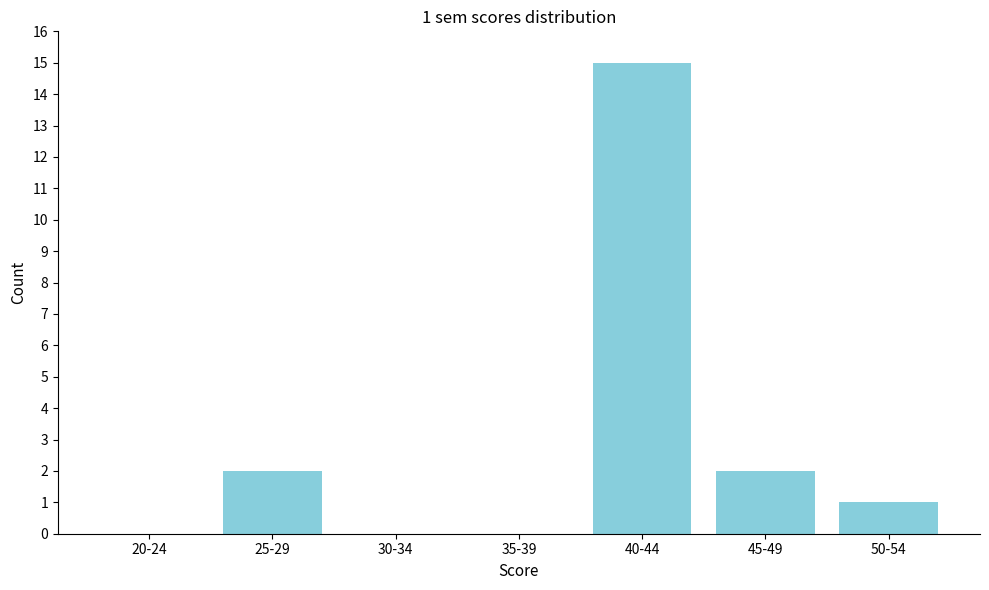

Reading left to right, transcribe all the data shown in this chart.

20-24=0	25-29=2	30-34=0	35-39=0	40-44=15	45-49=2	50-54=1